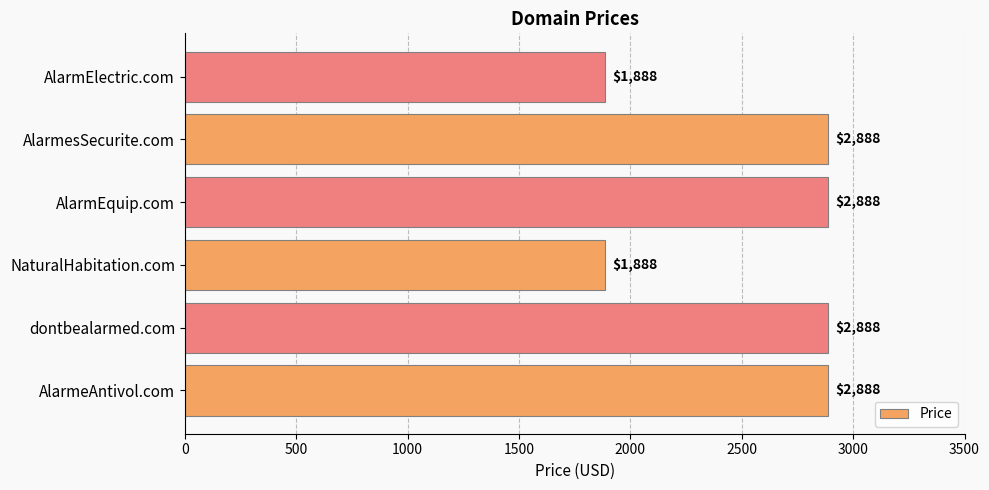

The chart shows a value of 4139 at AlarmesSecurite.com. True or false?

False